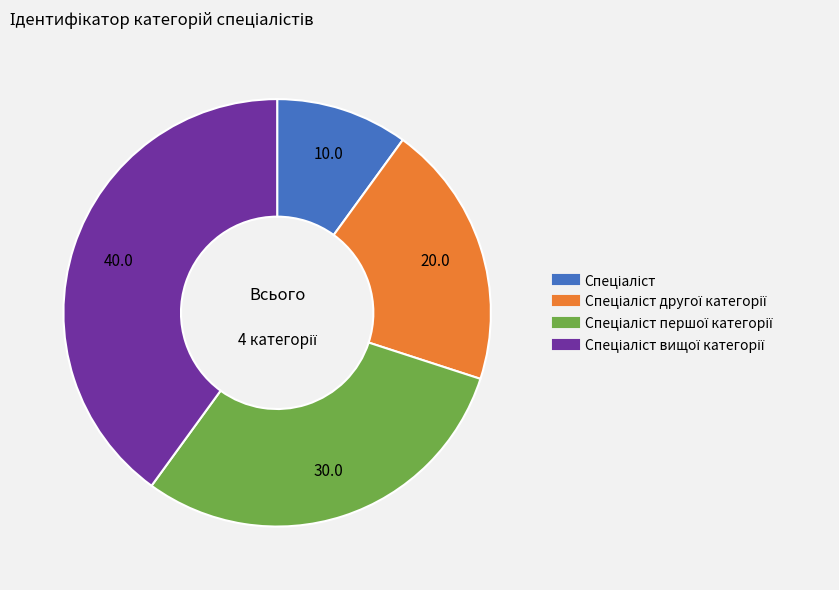

Is there any slice that represents more than half of the pie?

No